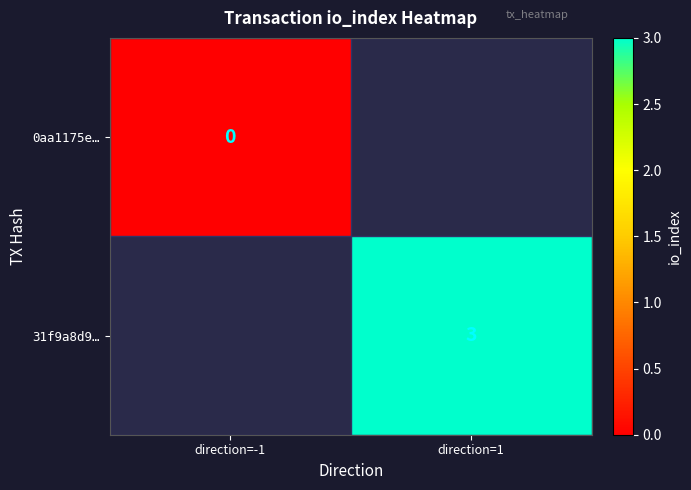

True or false: 31f9a8d9… has a value of 5 at direction=1.

False